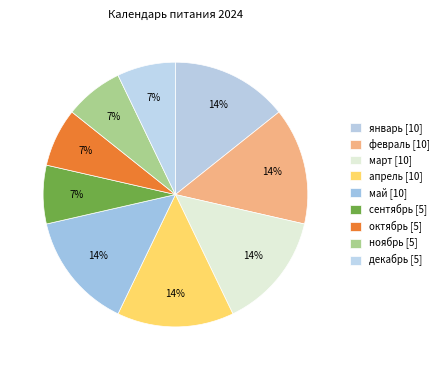

Count the number of slices in the pie.

9